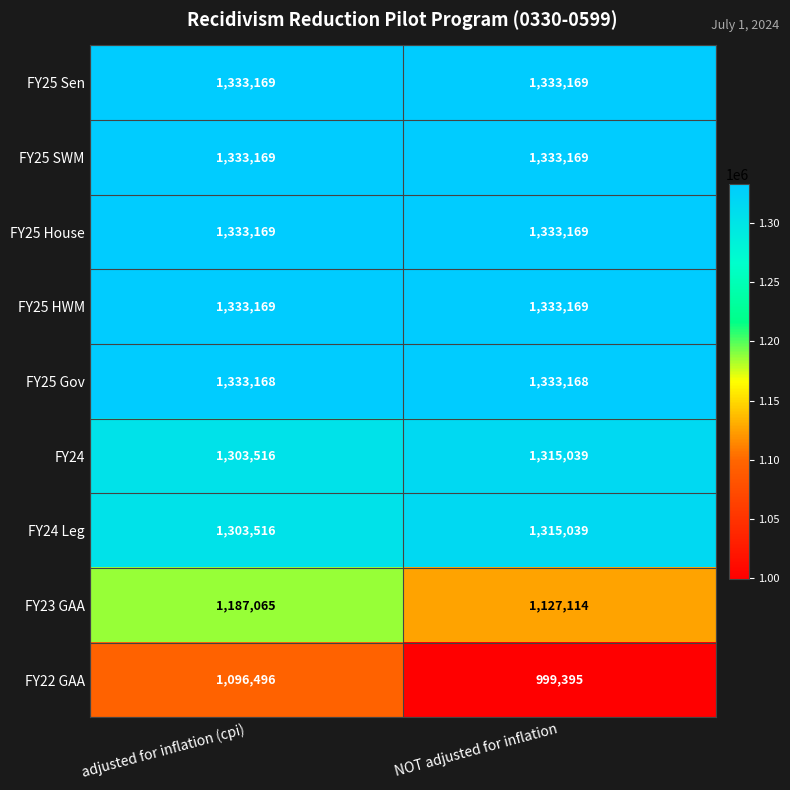

The FY25 HWM series shows 1333169 at NOT adjusted for inflation. True or false?

True